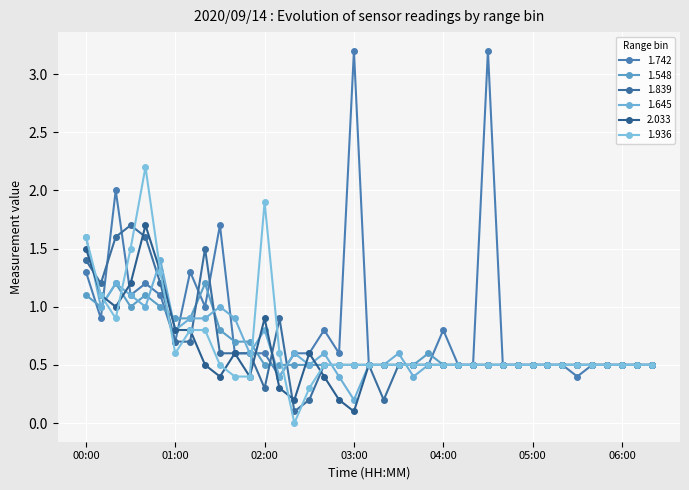

What is the maximum value for 1.548?

1.2